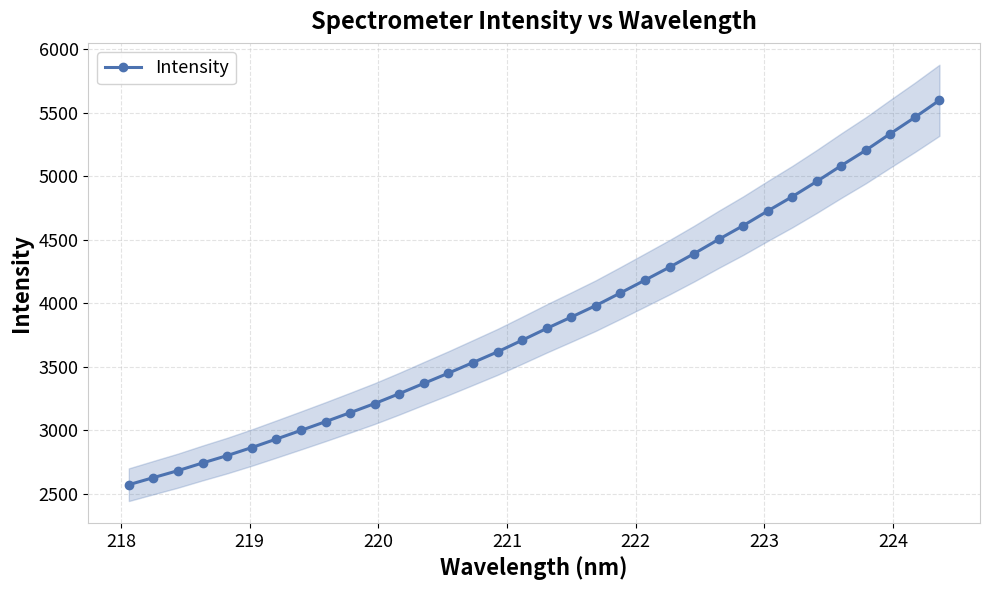

What is the value of the 2nd point from the left?

2627.1